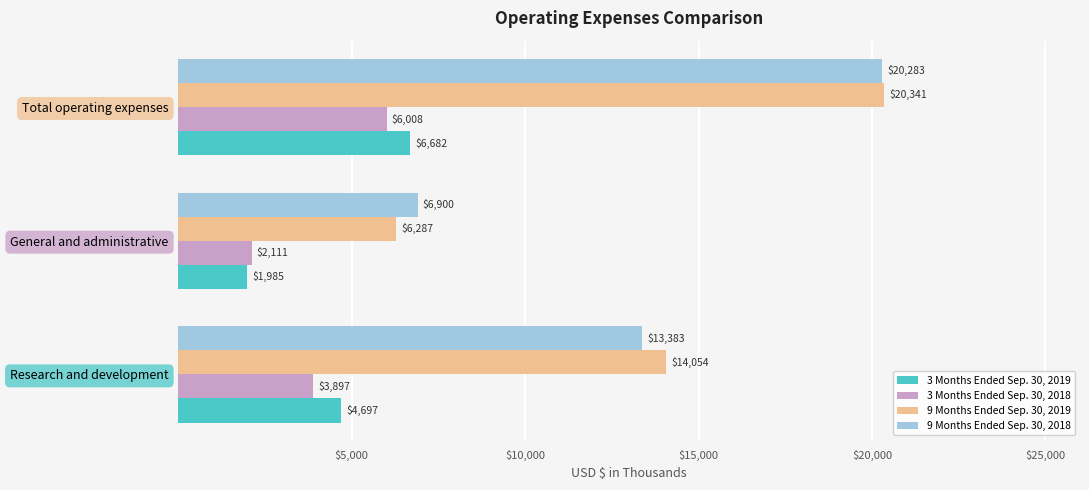

The value of 3 Months Ended Sep. 30, 2018 at Total operating expenses is 2139. True or false?

False